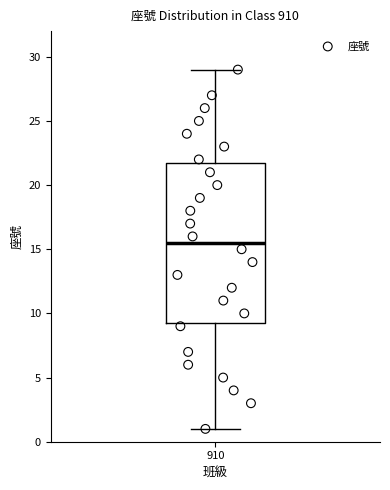

Where does the median line of the box at x = 910 sit on the y-axis? The values are not printed on the chart, so give them approximately, as read against the axis.

15.5